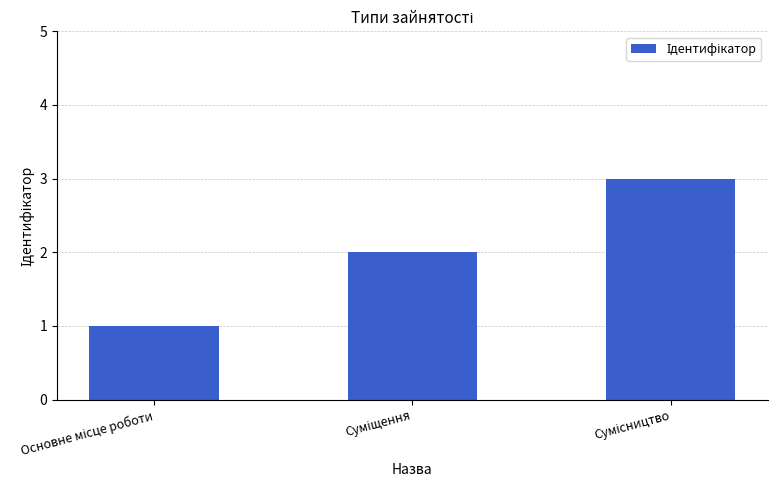

What is the greatest value displayed?

3